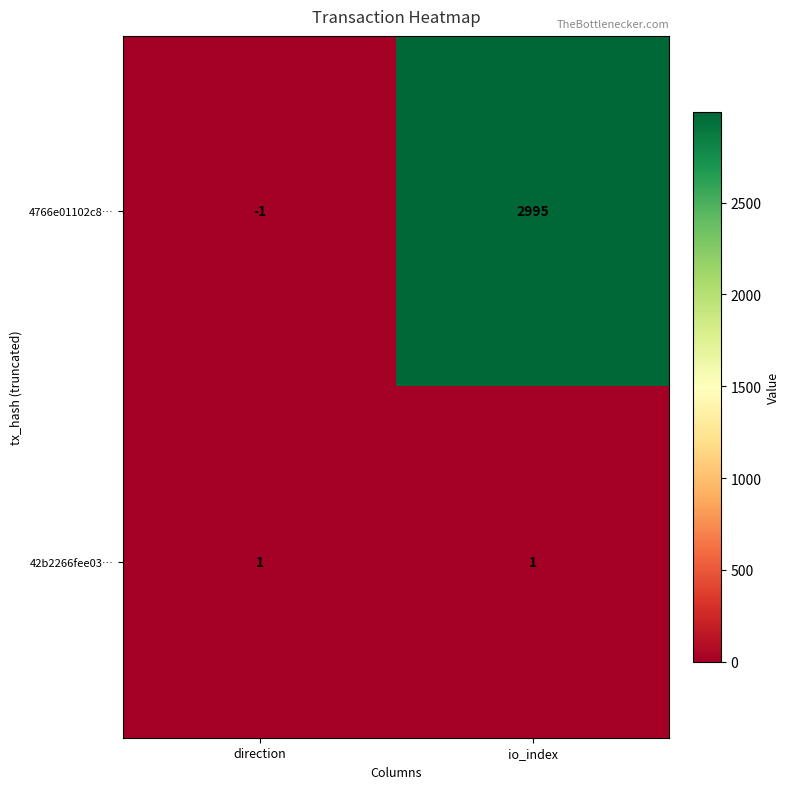

Is it true that 42b2266fee03… equals 1 at direction?

True